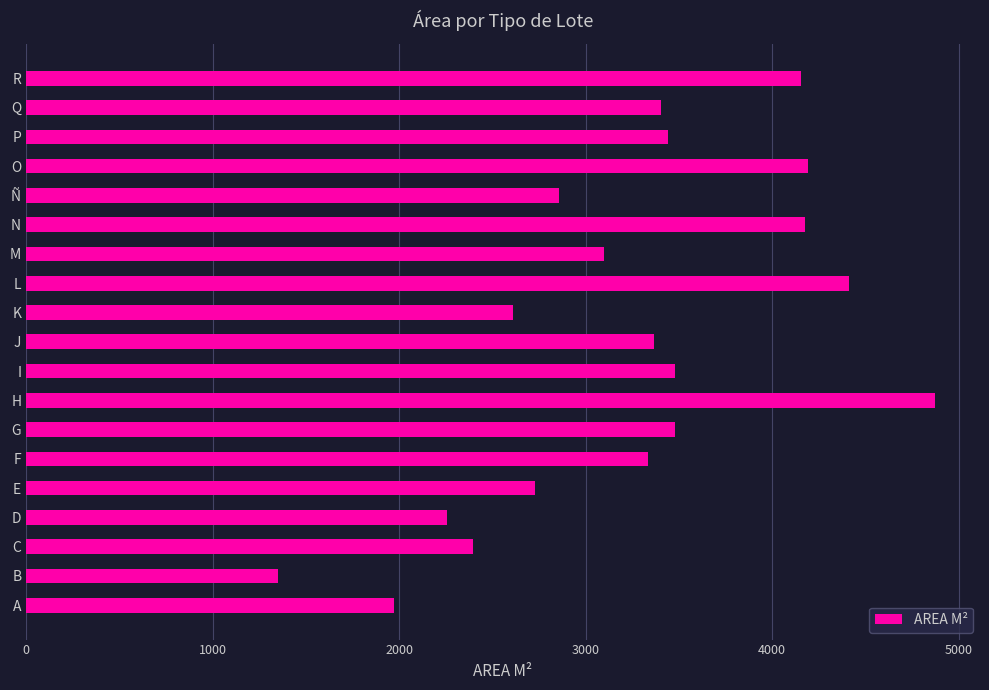

Which label corresponds to the smallest value in the chart?

B